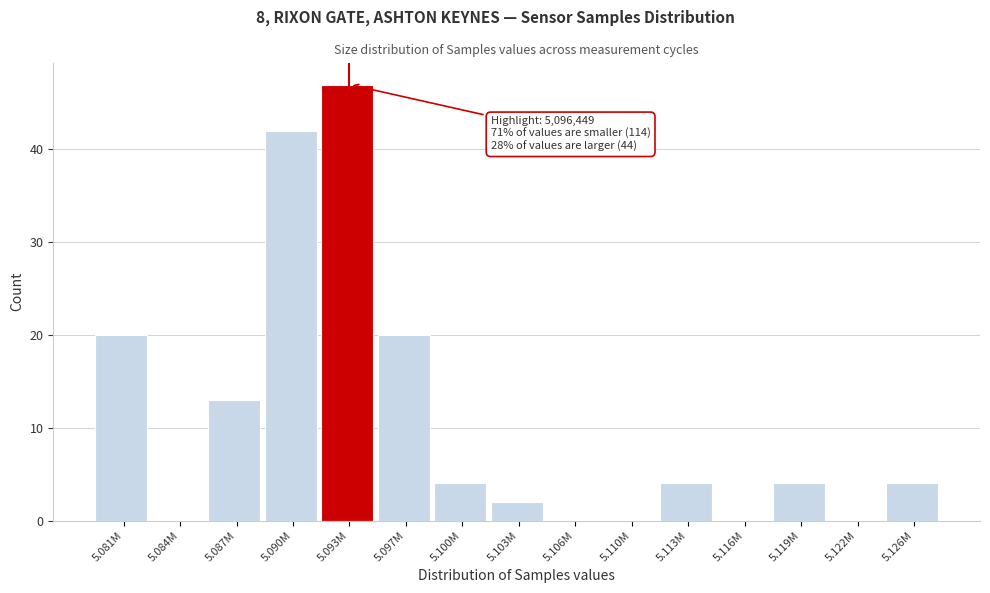

Reading right to left, list all the values displayed in this chart.

5.126M=4	5.122M=0	5.119M=4	5.116M=0	5.113M=4	5.110M=0	5.106M=0	5.103M=2	5.100M=4	5.097M=20	5.093M=47	5.090M=42	5.087M=13	5.084M=0	5.081M=20